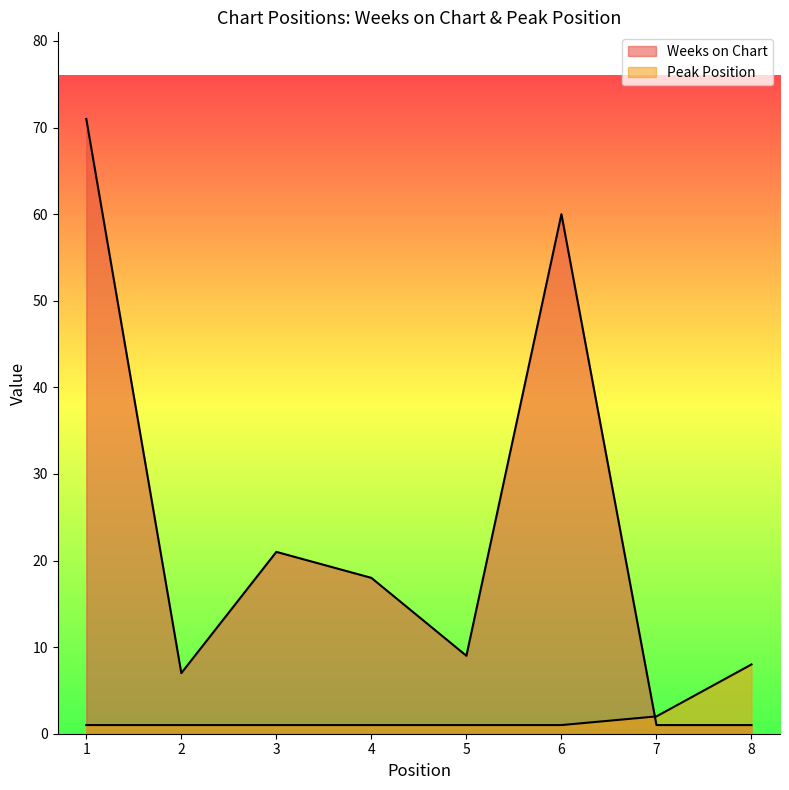

True or false: Peak Position and Weeks on Chart intersect in this chart.

True